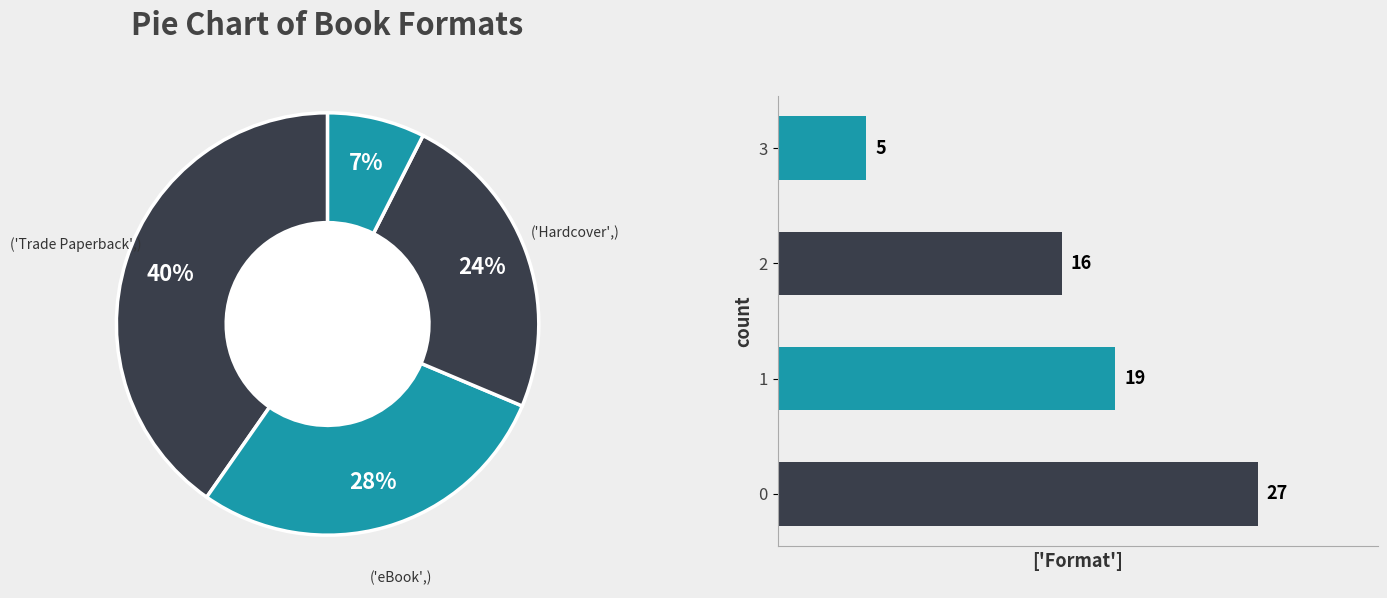

What is the ratio of the value at 3 to the value at 2?

0.3